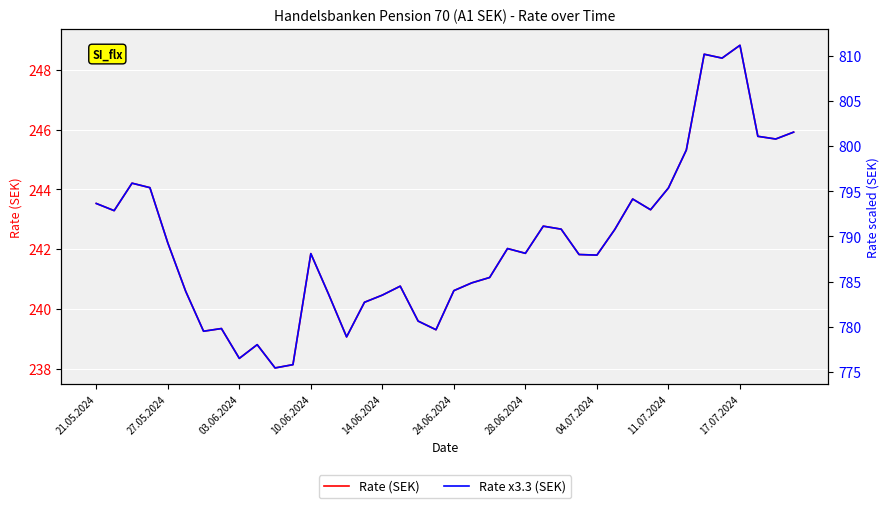

True or false: Rate (SEK) and Rate x3.3 (SEK) cross at least once.

False